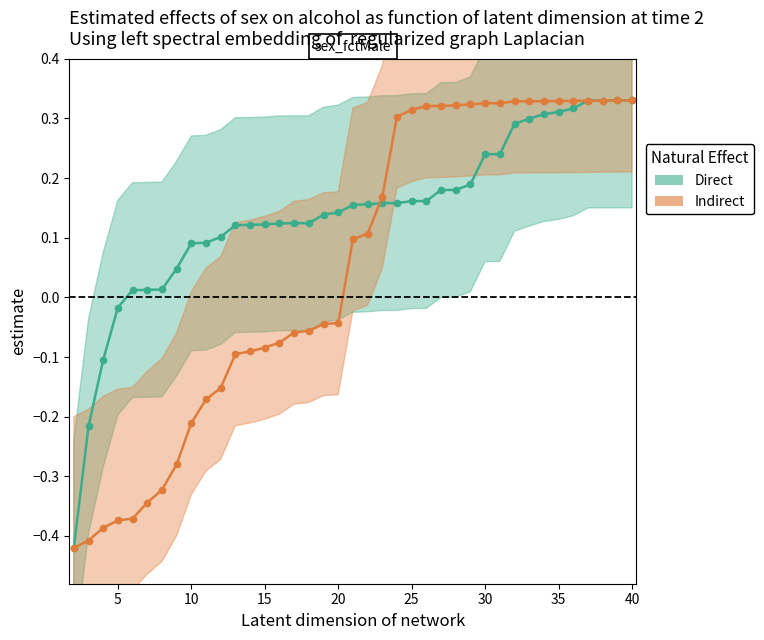

What are all the series names shown in the legend?

Direct, Indirect